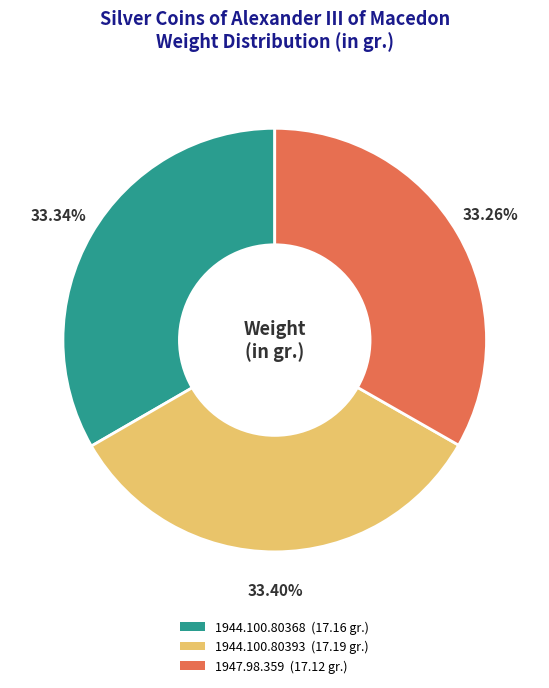

Approximately how many times larger is the value at 1947.98.359 compared to 1944.100.80368?

1.0